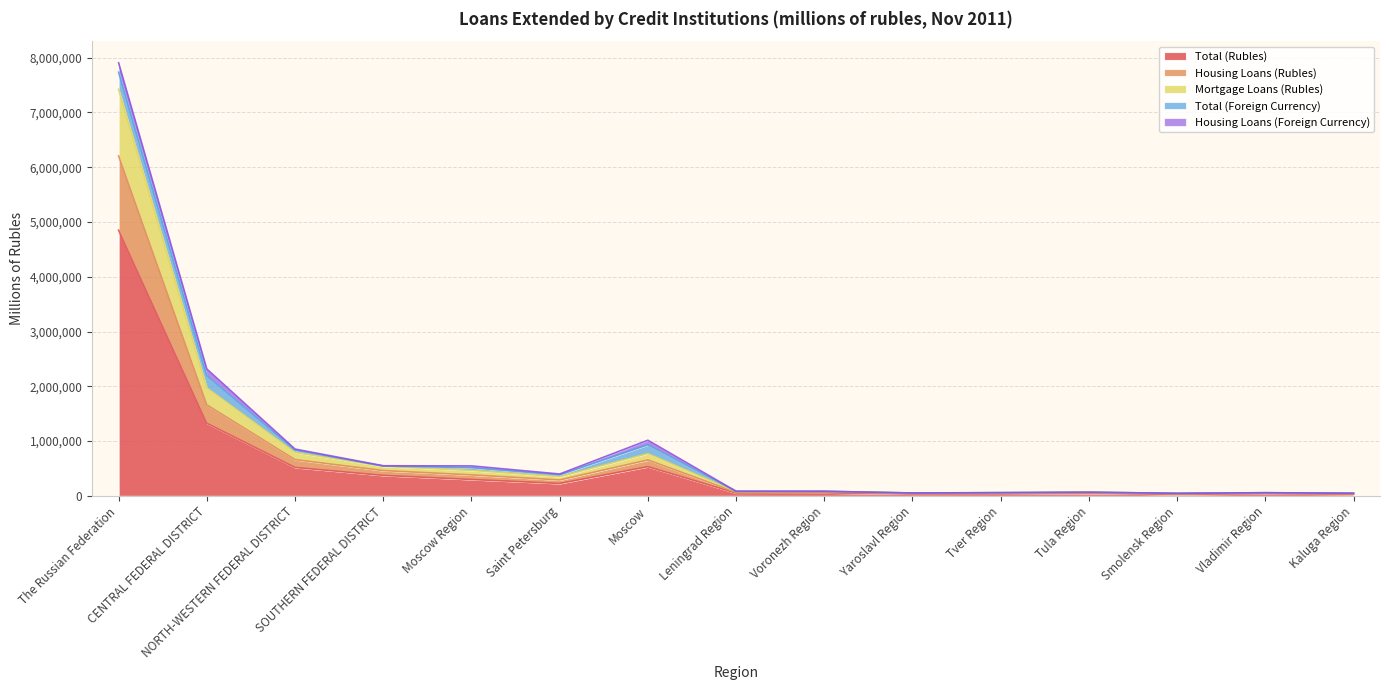

True or false: Total (Rubles) and Mortgage Loans (Rubles) cross at least once.

False